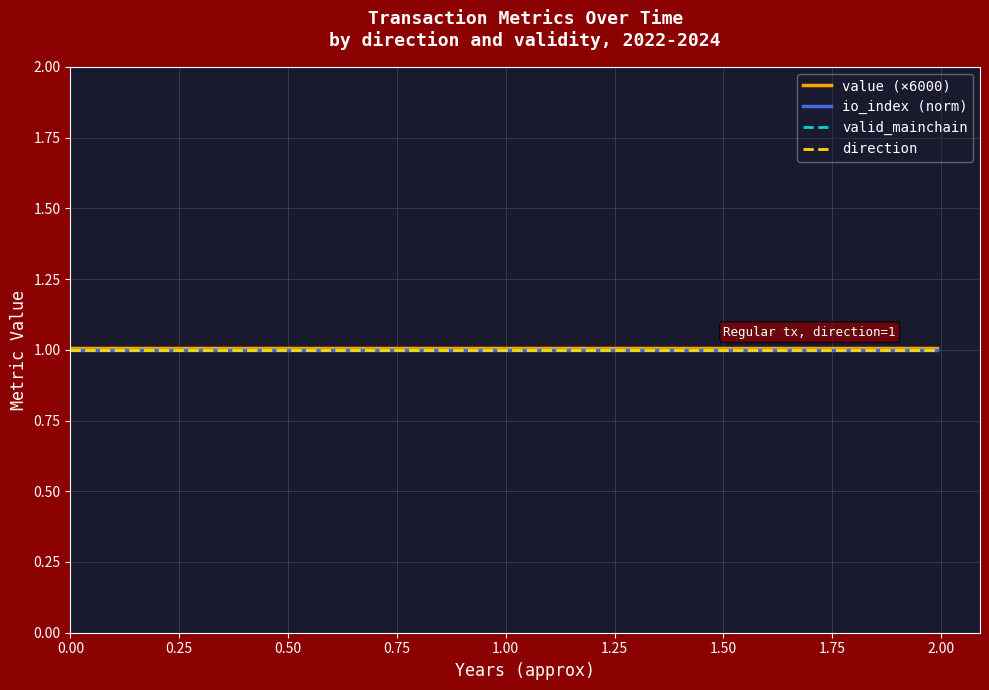

What is the value of the direction point at the 14th from the left?

1.0